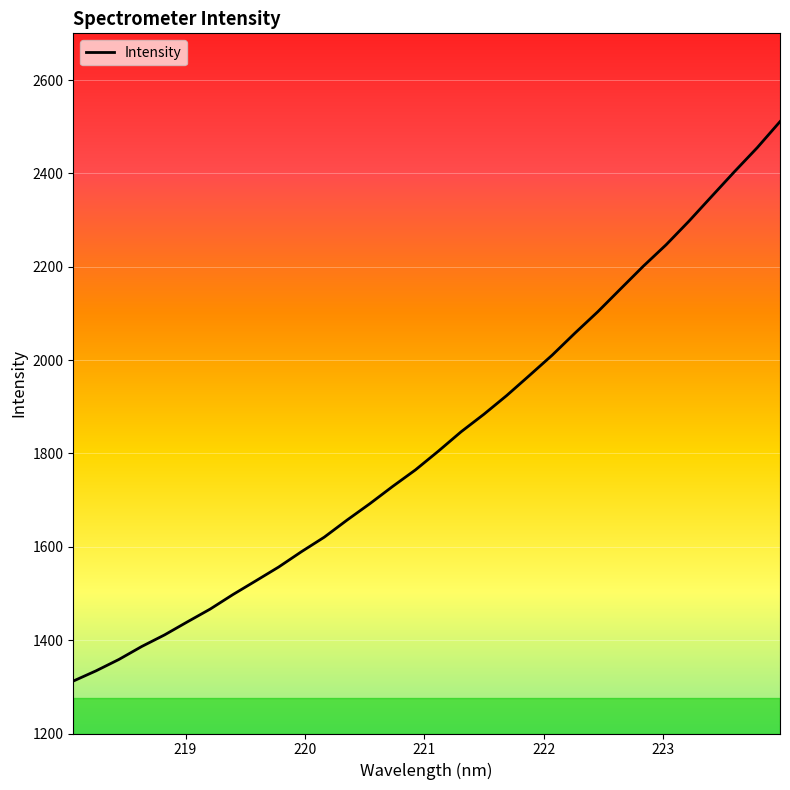

What is the smallest value displayed?

1312.3